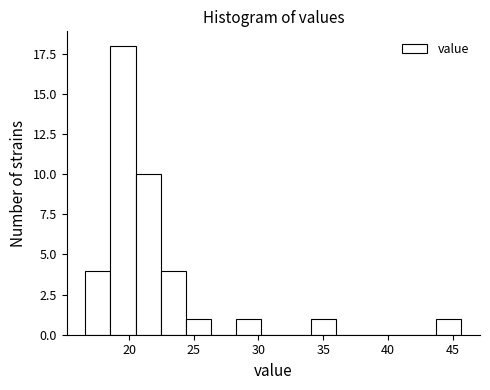

Read against the x-axis, roughly where is the centre of the tallest bar?

19.5